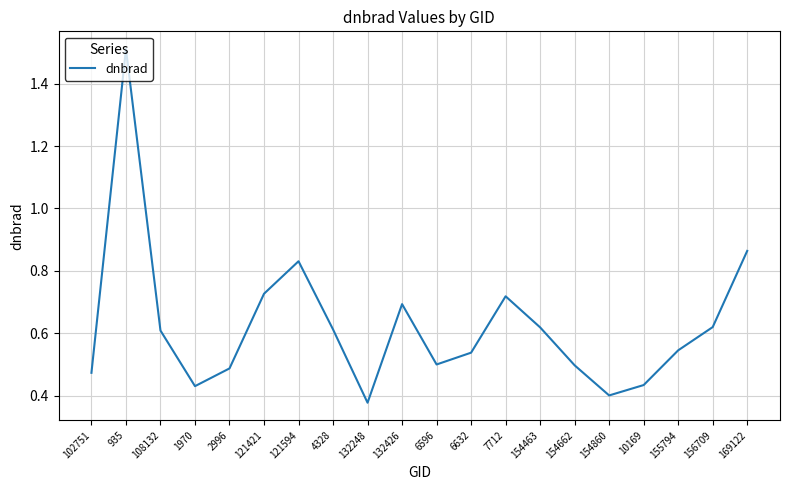

What is the maximum value shown in the chart?

1.5